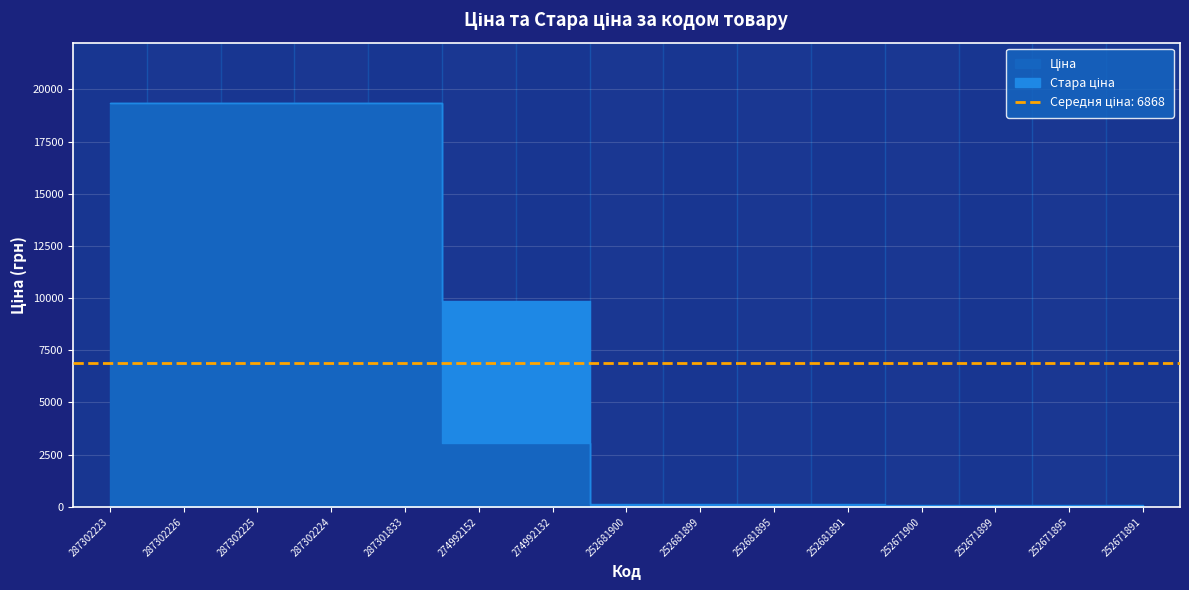

What is the label of the 5th point from the right?

252681891